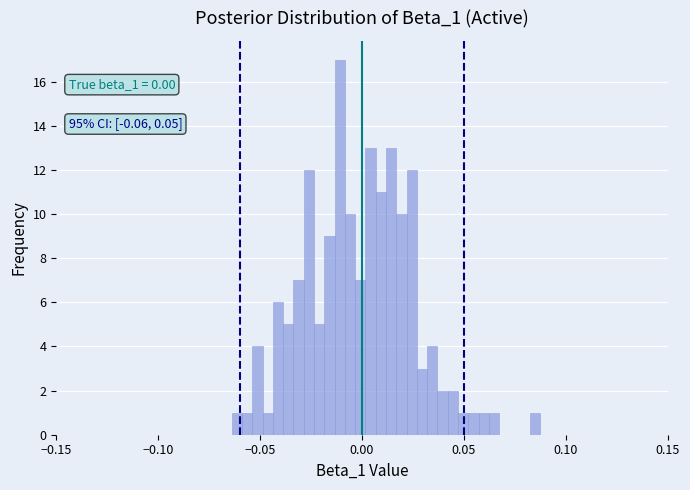

Around what value on the x-axis is the tallest bar? Give the approximate position of its centre, as read against the axis.

-0.010